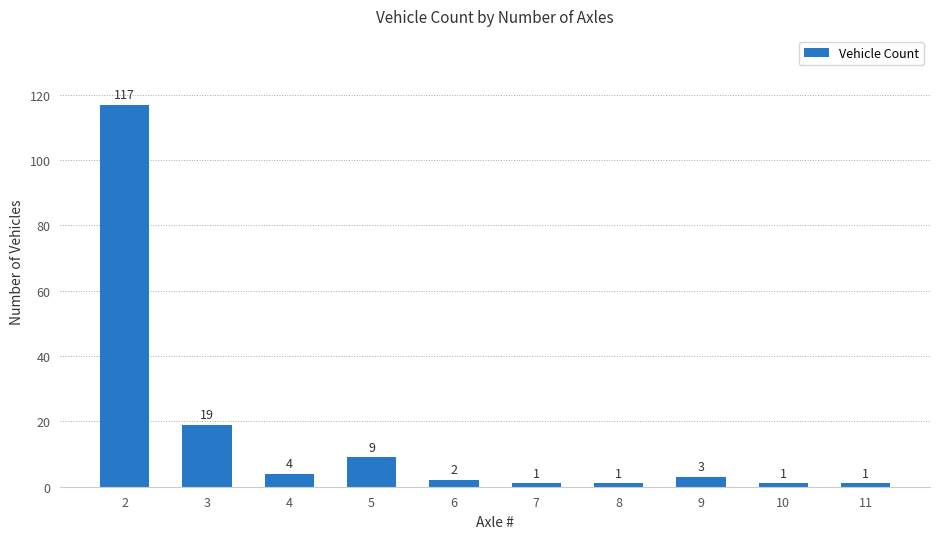

What is the sum of the values at 5 and 9?

12